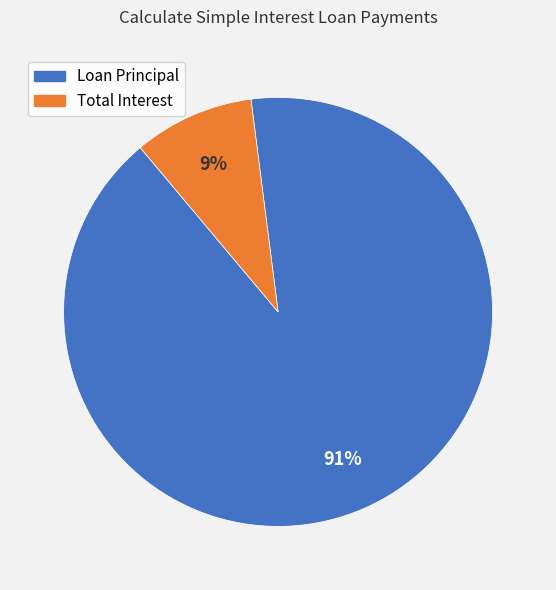

Does any single category account for the majority?

Yes